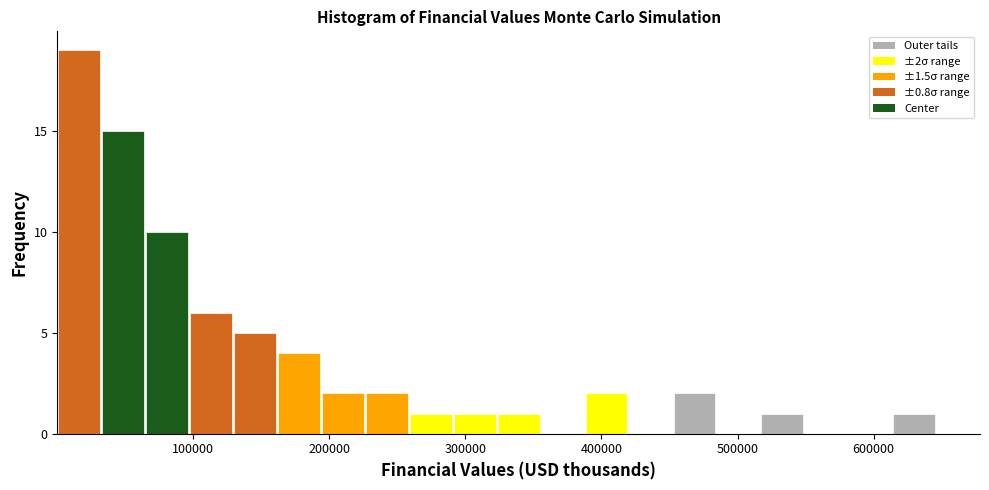

Around what value on the x-axis is the tallest bar? Give the approximate position of its centre, as read against the axis.

20000